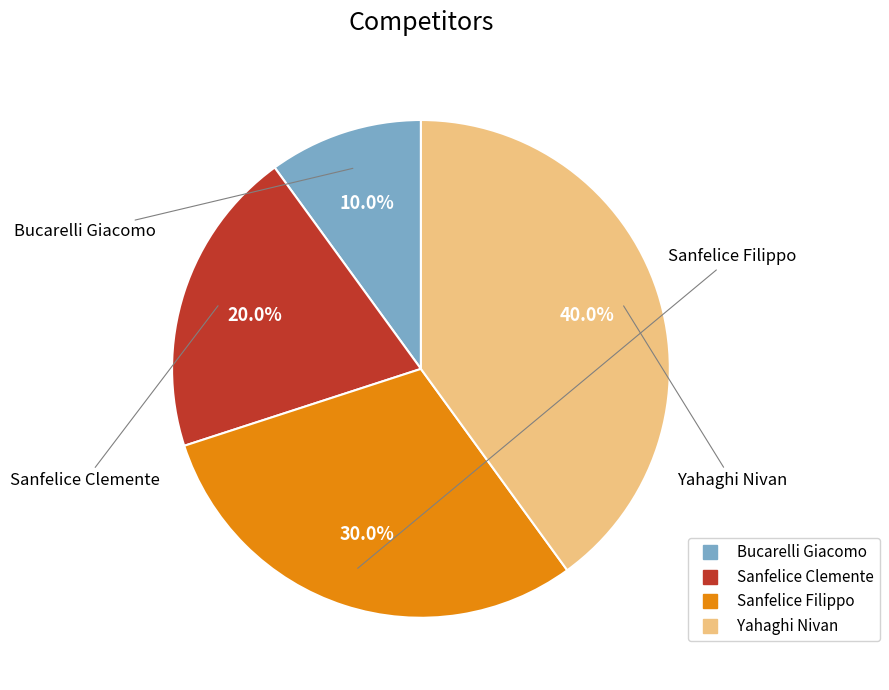

Is there any slice that represents more than half of the pie?

No